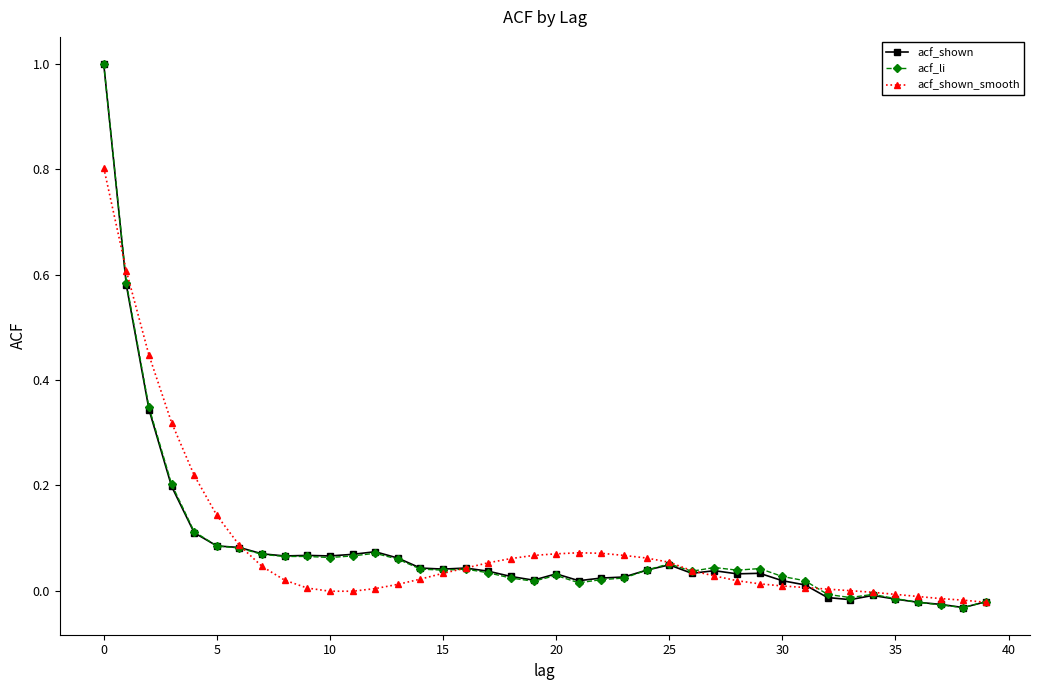

What is the maximum value shown in the chart?

1.0